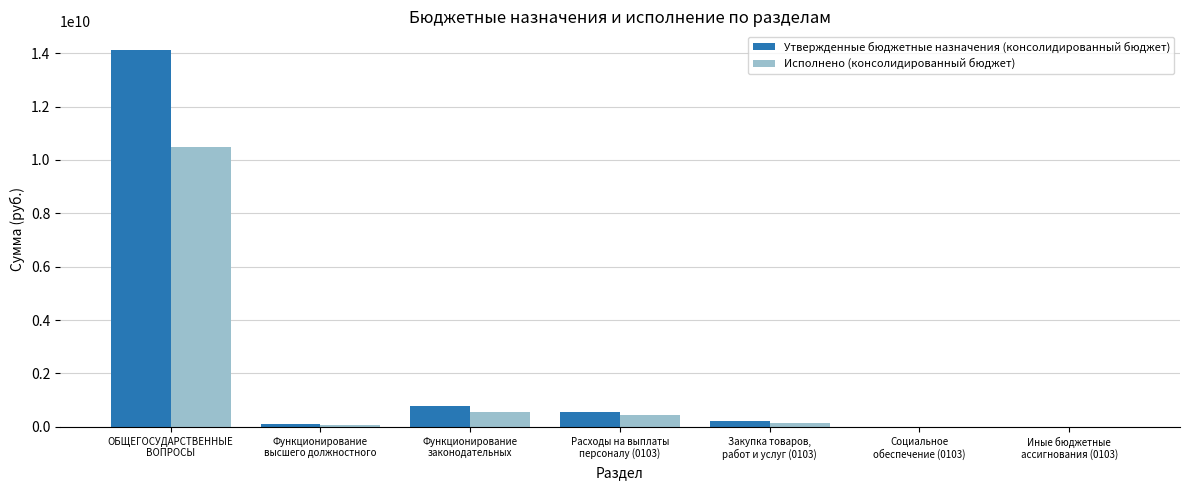

What is the maximum value for Исполнено (консолидированный бюджет)?

10480684629.7